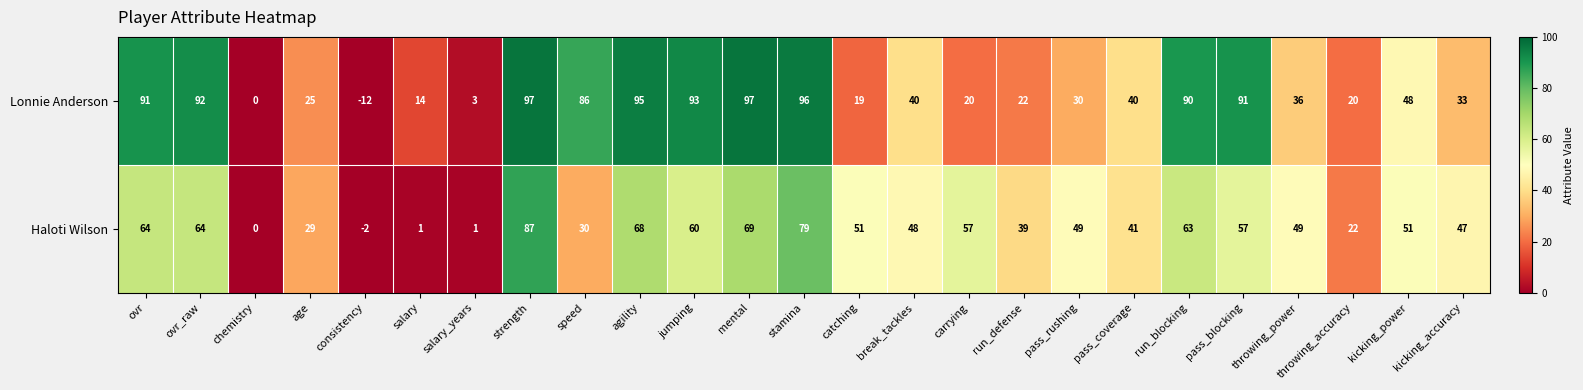

At which label does Haloti Wilson reach its peak?

strength